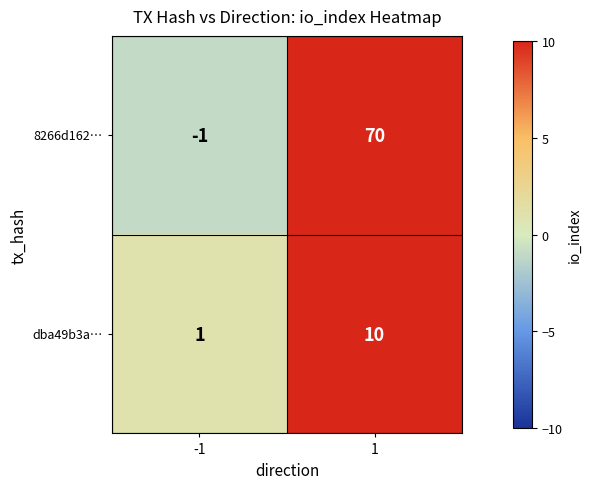

At which category is the sum across all series the highest?

1